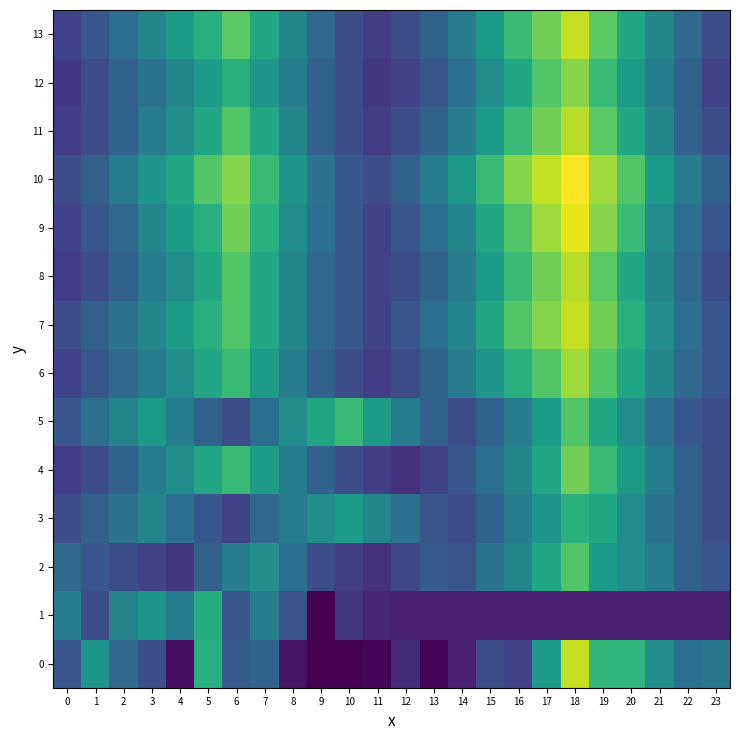

What is the greatest value displayed?

50